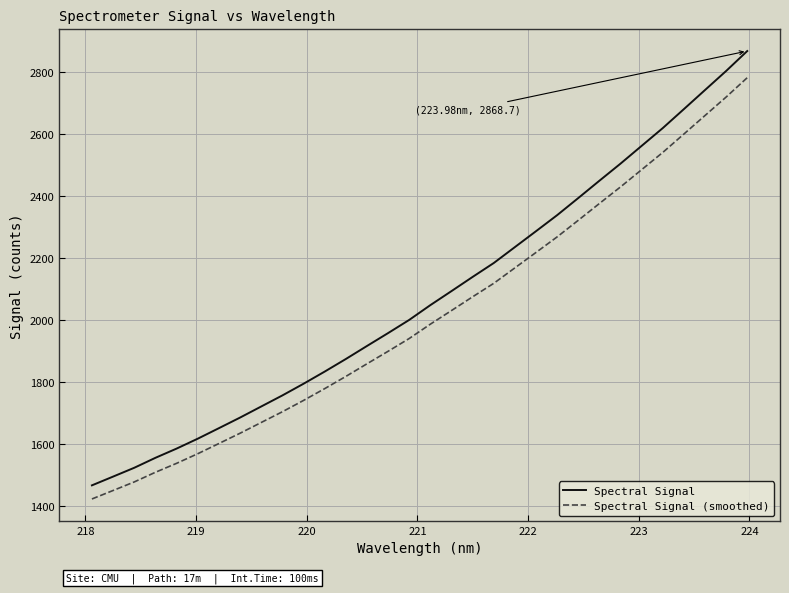

List the series in order of their peak value, highest first.

Spectral Signal, Spectral Signal (smoothed)